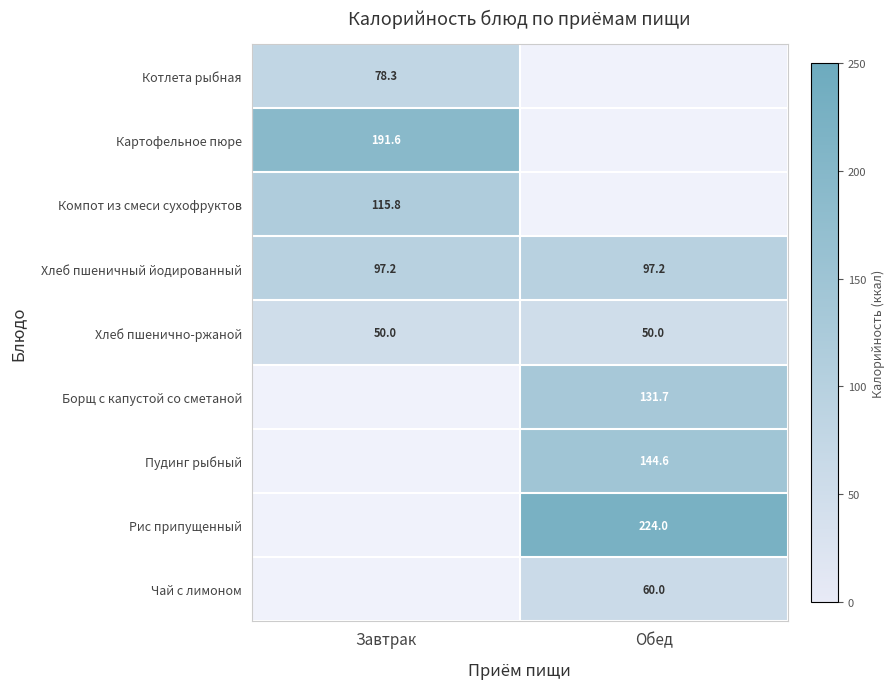

True or false: Чай с лимоном has a value of 16.3 at Обед.

False